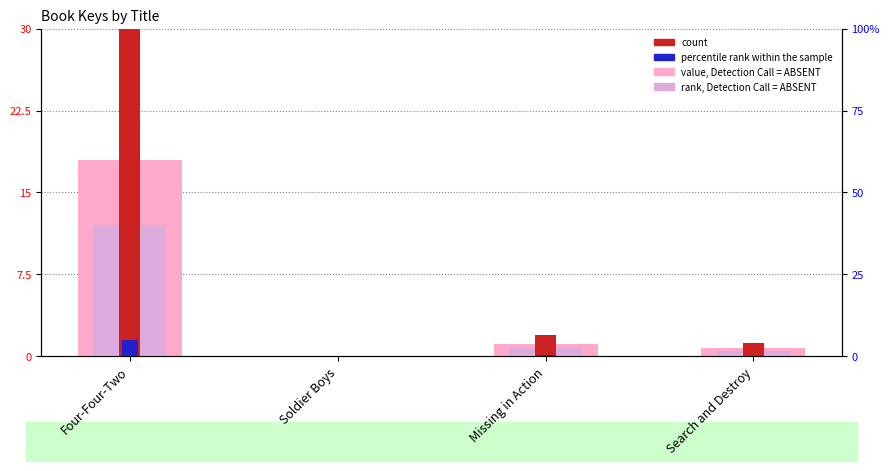

Rank the series by their maximum value, from highest to lowest.

count, value, Detection Call = ABSENT, rank, Detection Call = ABSENT, percentile rank within the sample